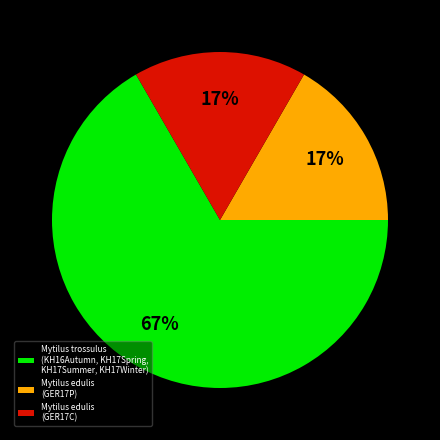

The Mytilus trossulus (KH16Autumn, KH17Spring, KH17Summer, KH17Winter) slice represents 67% of the pie. True or false?

True